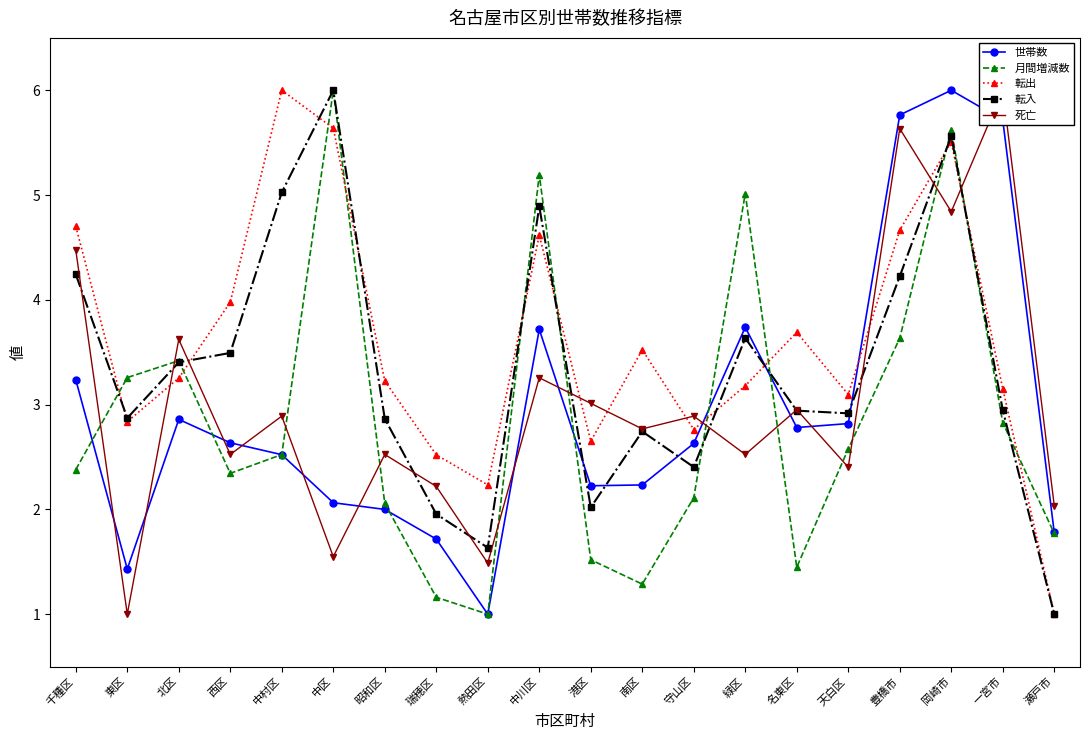

What are all the series names shown in the legend?

世帯数, 月間増減数, 転出, 転入, 死亡